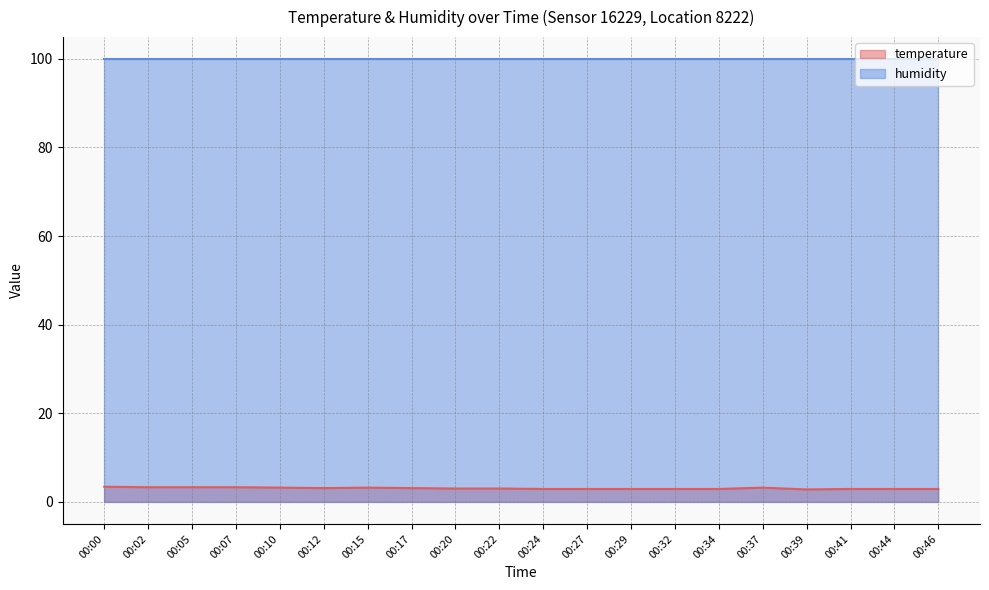

What is the value of the 14th point from the left?

2.9